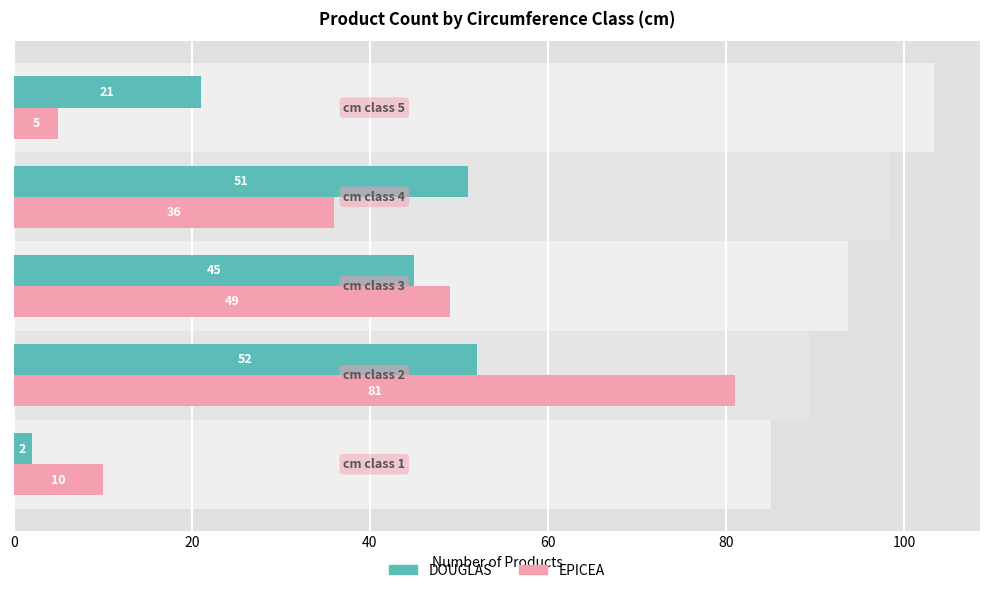

Read the EPICEA value at 60, to the nearest 5.

35